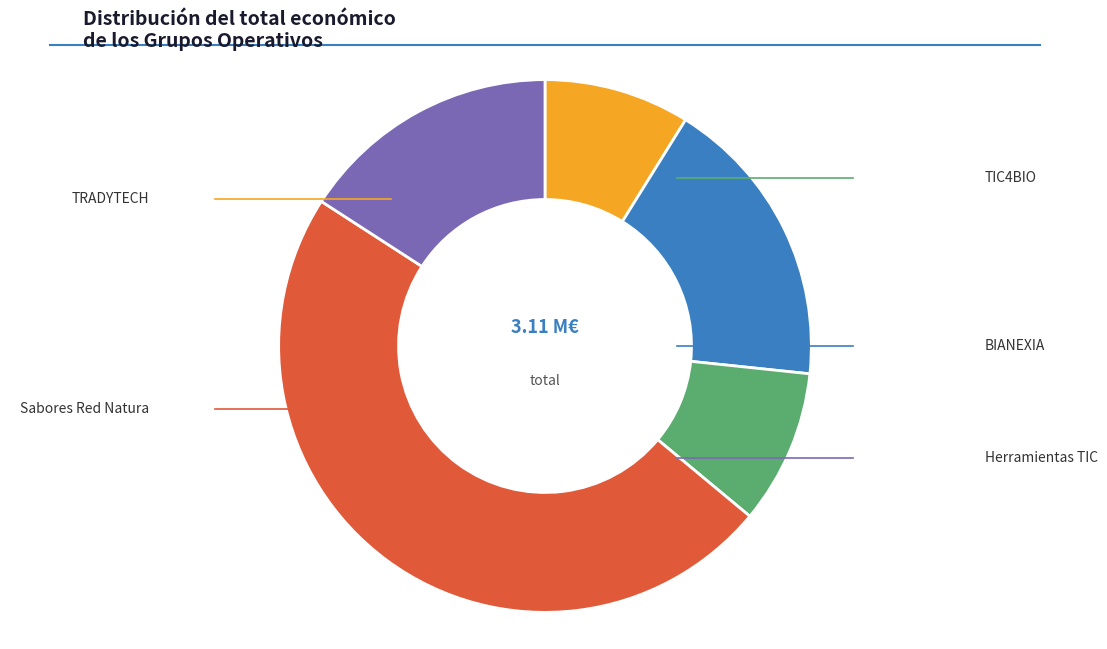

To the nearest percent, what is the difference between the largest and smallest slice percentages?

39%